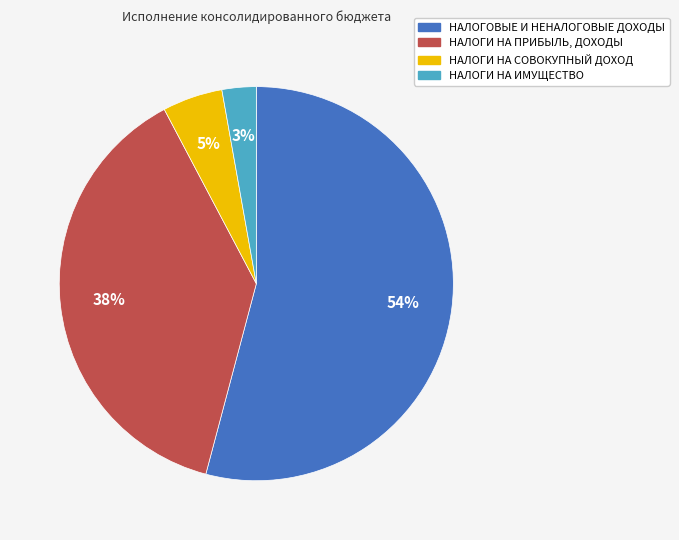

To the nearest percent, what percentage of the pie is НАЛОГОВЫЕ И НЕНАЛОГОВЫЕ ДОХОДЫ?

54%